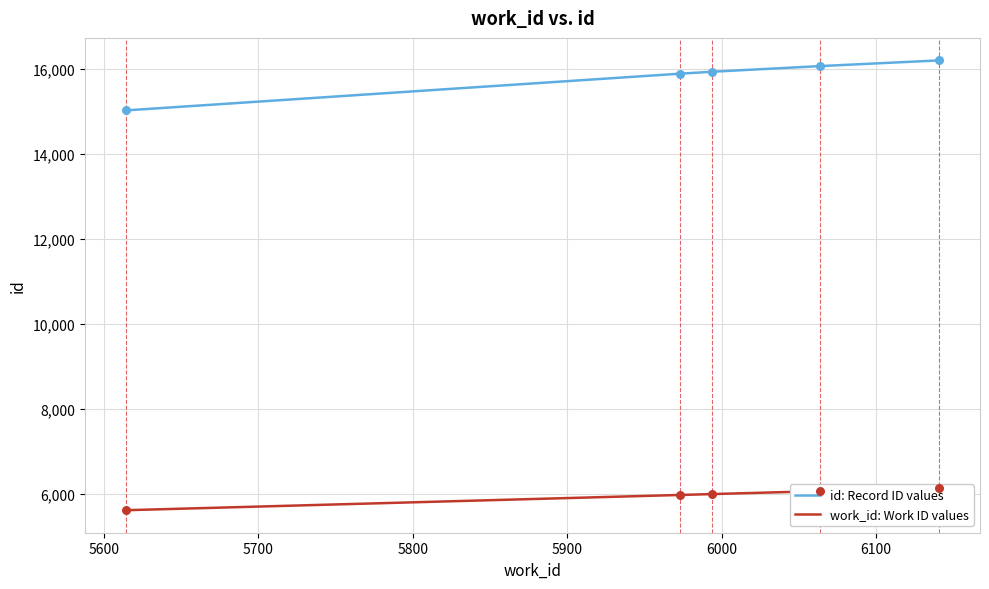

At how many categories does at least one series exceed 13133?

5